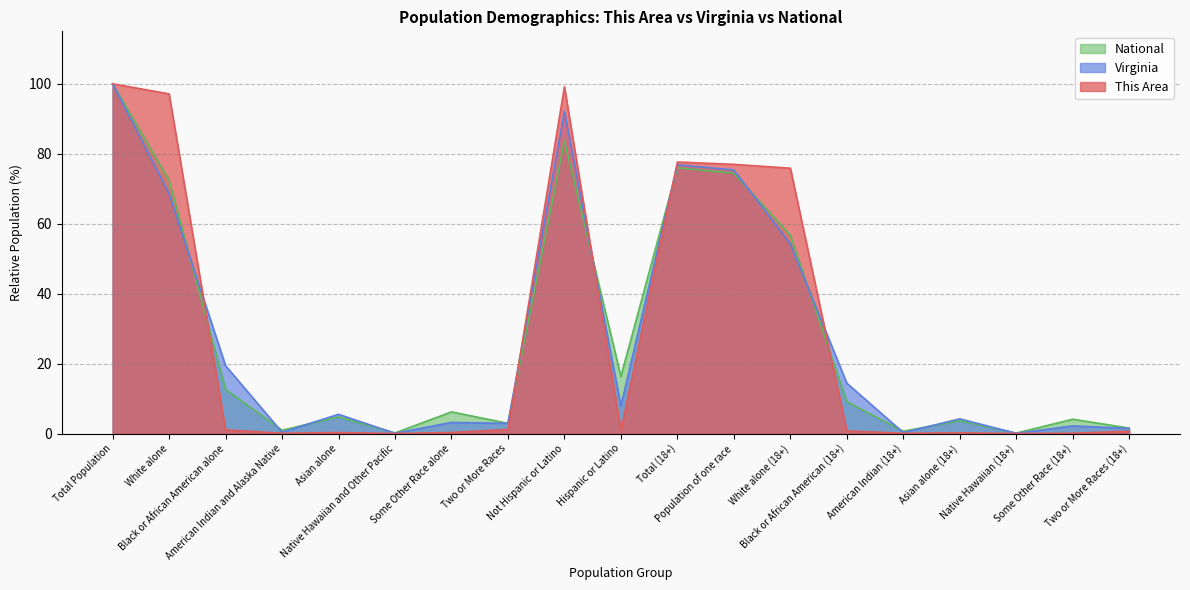

What is the label of the 6th point from the left?

Native Hawaiian and Other Pacific